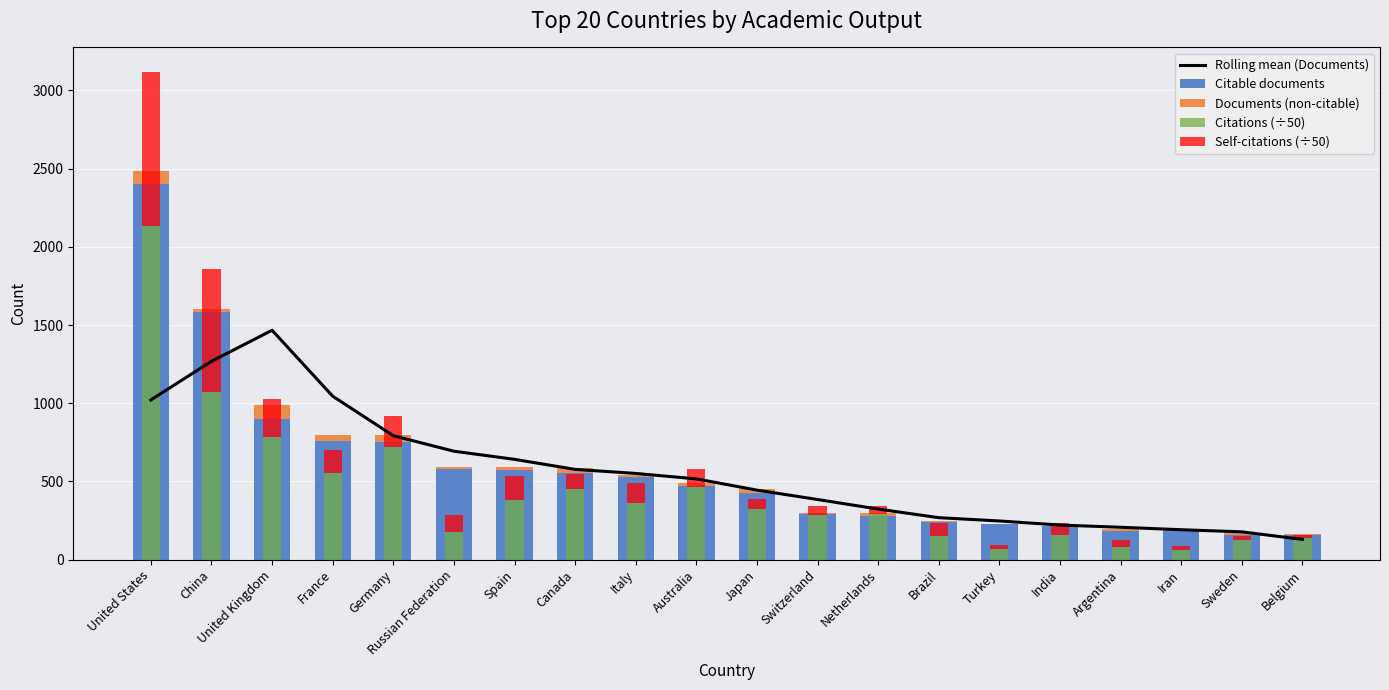

Which series has the largest total across all categories?

Citable documents